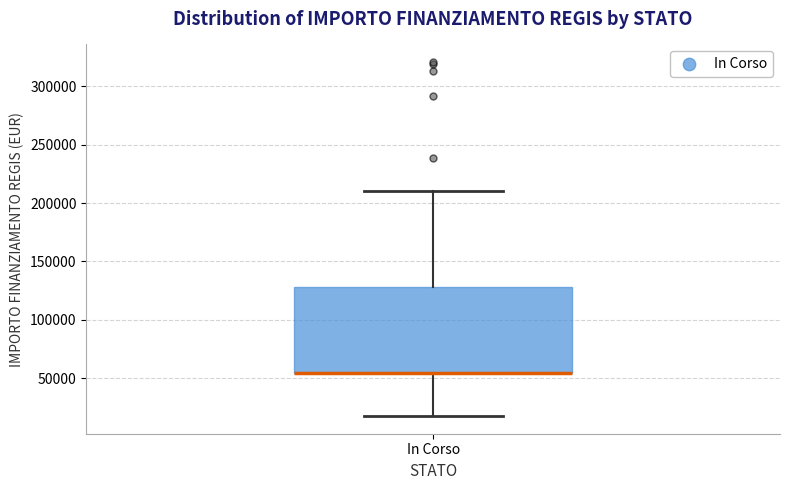

Where does the upper whisker of the box for In Corso end on the y-axis? The values are not printed on the chart, so give them approximately, as read against the axis.

210000